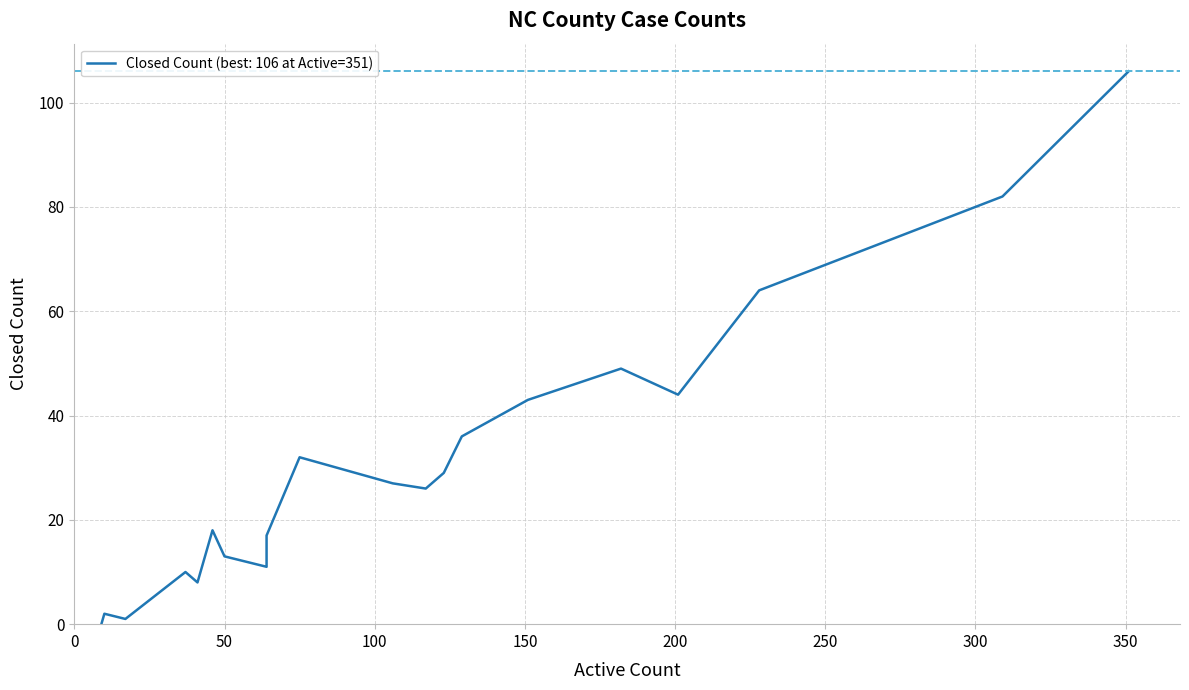

What is the label of the 19th point from the left?

Chatham